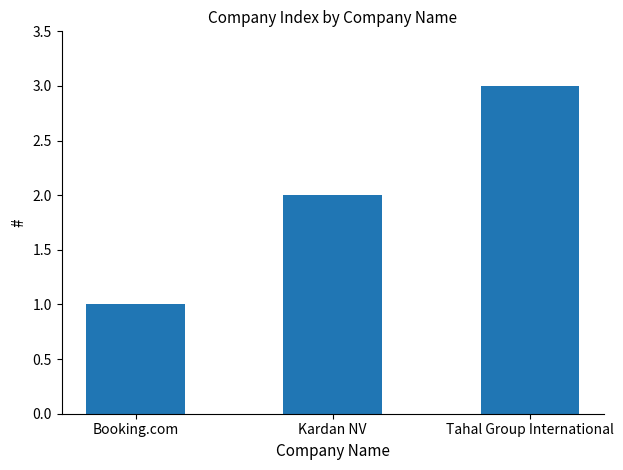

Read the value at Kardan NV.

2